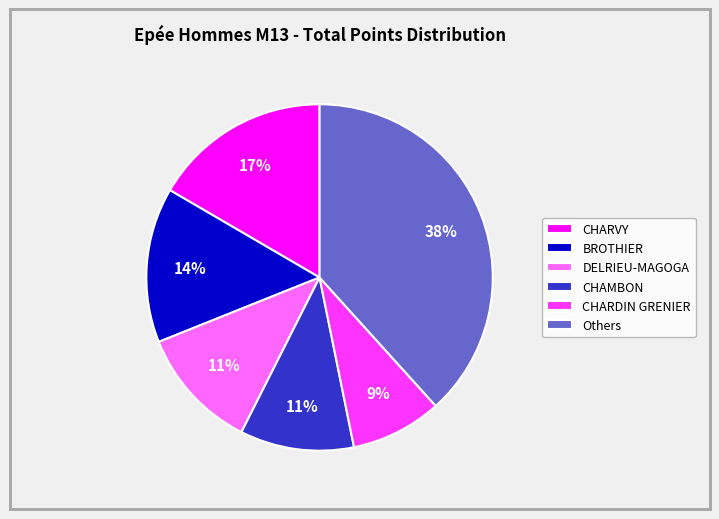

Is there a majority slice in this chart?

No